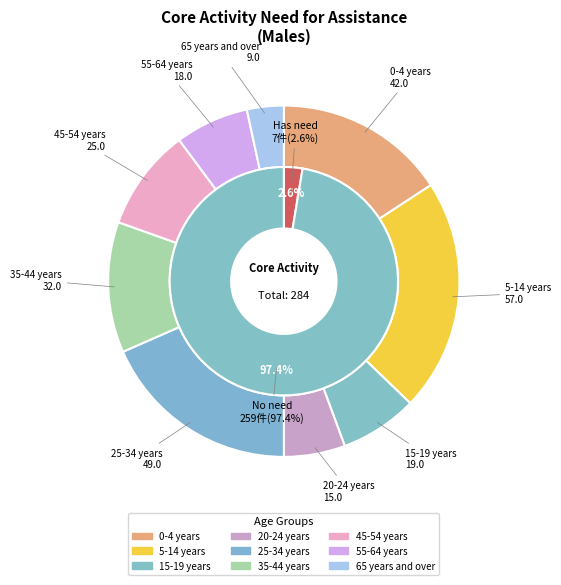

What is the largest slice in the pie chart?

5-14 years